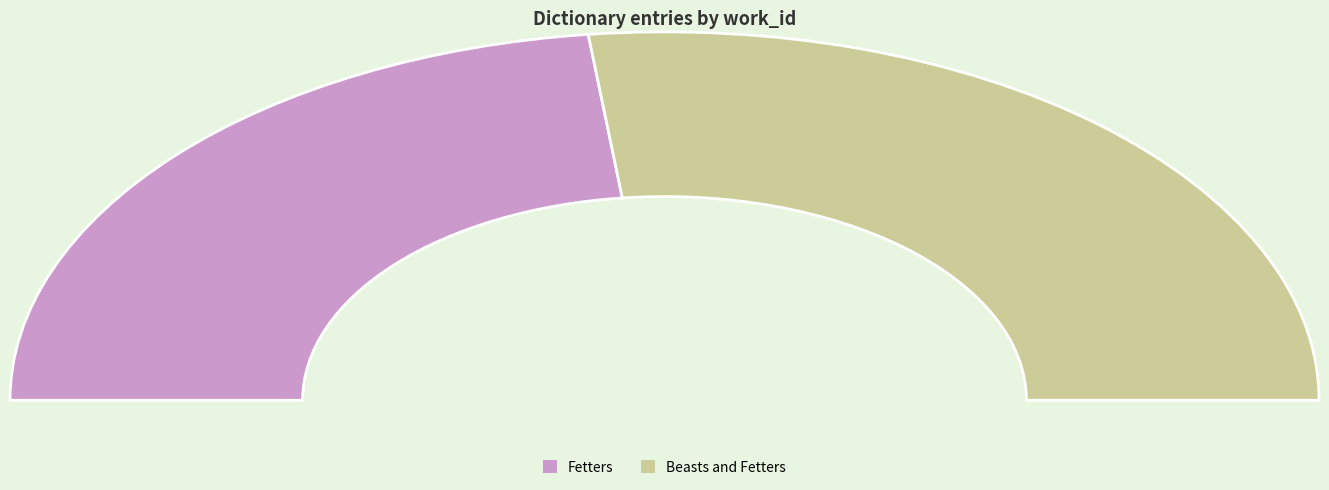

How many segments does this pie chart have?

2